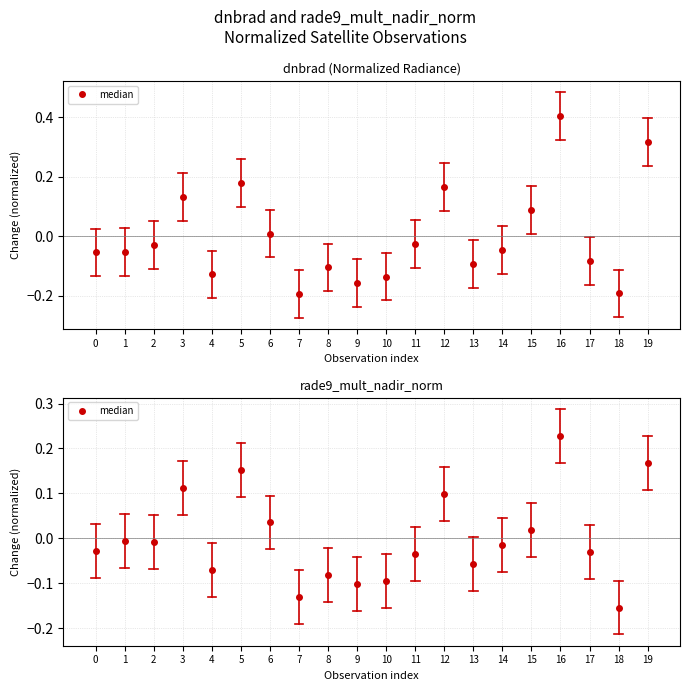

List the labels in order of value, smallest first.

18, 7, 9, 10, 8, 4, 13, 11, 17, 0, 14, 2, 1, 15, 6, 12, 3, 5, 19, 16